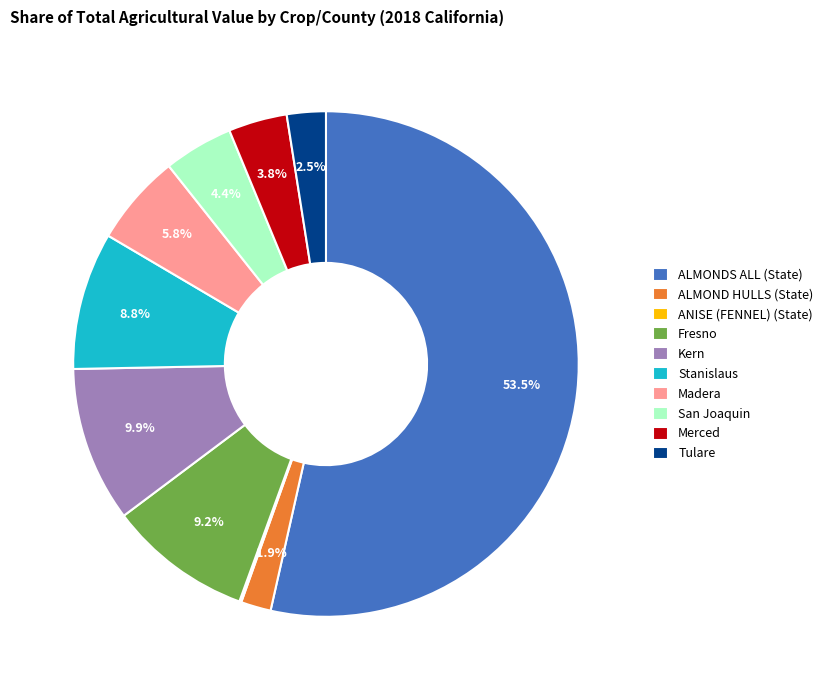

Which category has the biggest portion of the pie?

ALMONDS ALL (State)